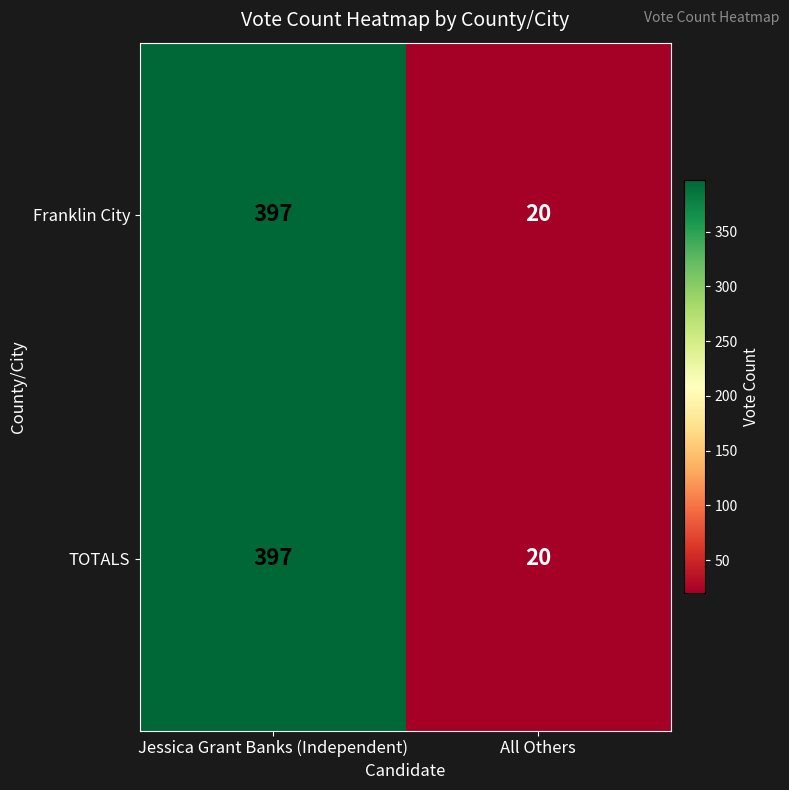

At which category is the sum across all series the highest?

Jessica Grant Banks (Independent)